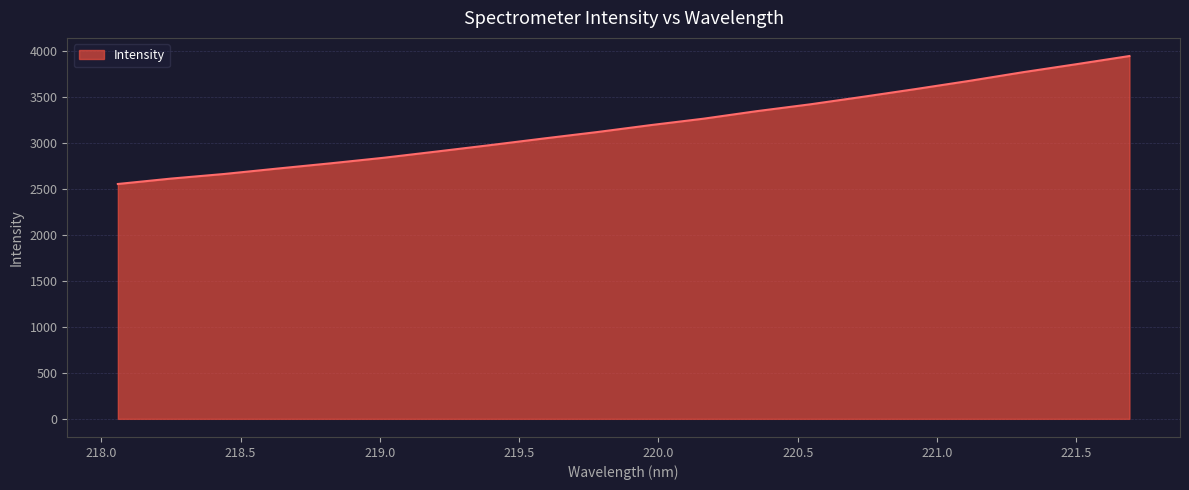

Reading left to right, list all the values displayed in this chart.

2556.8	2615.7	2665.9	2724.9	2782.2	2842.8	2911.2	2980.6	3052.5	3122.2	3197.5	3267.9	3350.0	3424.1	3506.7	3591.9	3680.2	3773.9	3860.7	3949.9